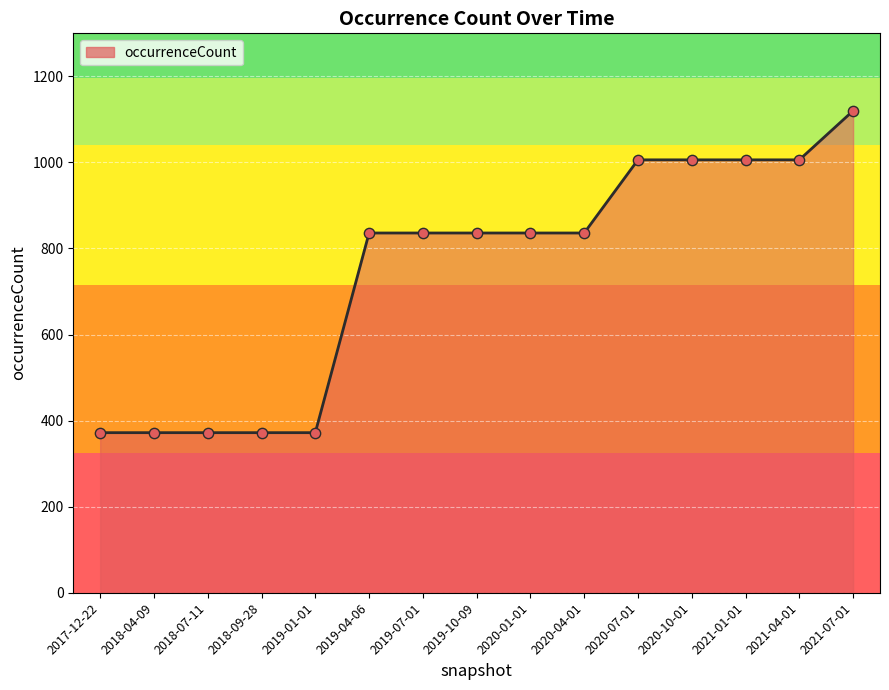

What is the change in value from 2018-07-11 to 2021-01-01?

+634